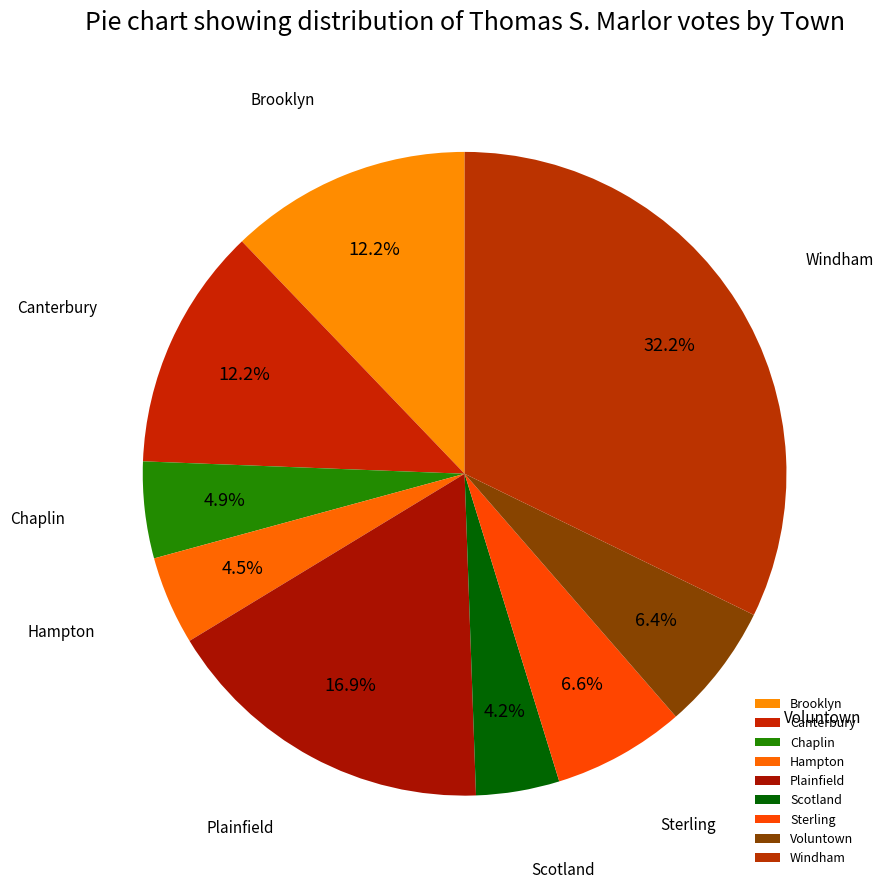

Does any single category account for the majority?

No